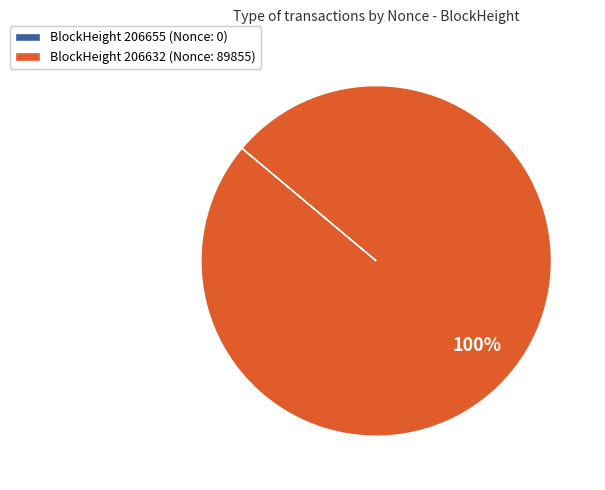

To the nearest percent, what is the average slice percentage?

50%